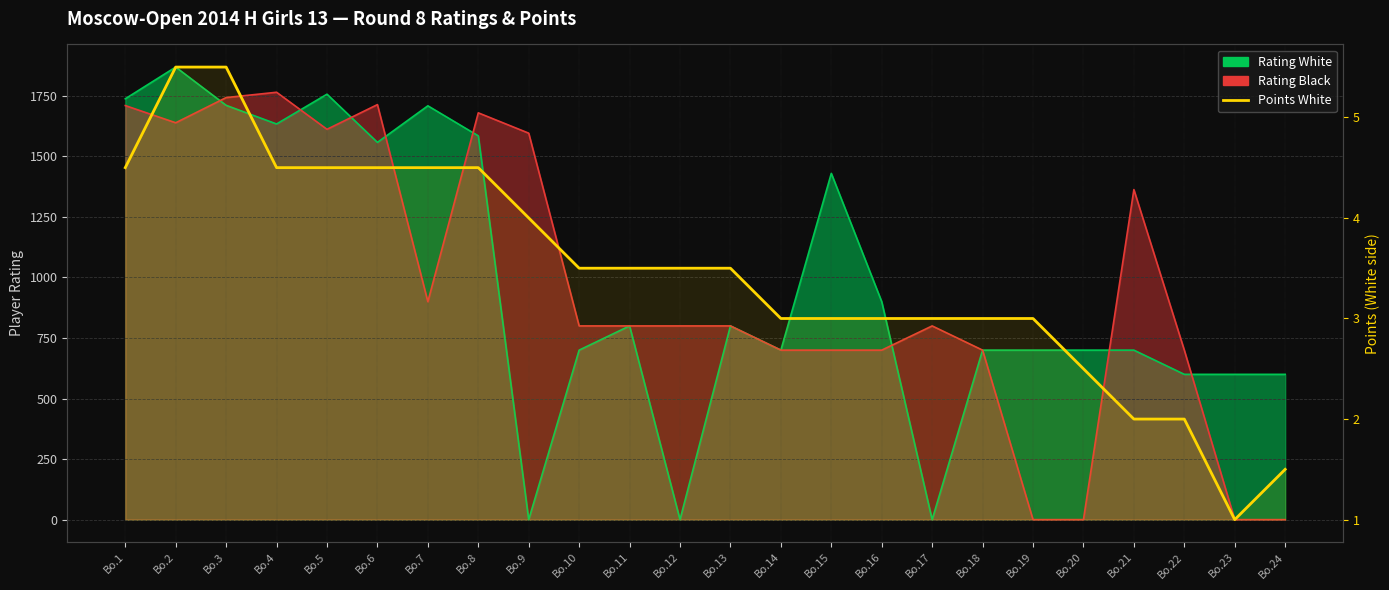

What is the maximum value shown in the chart?

5.5